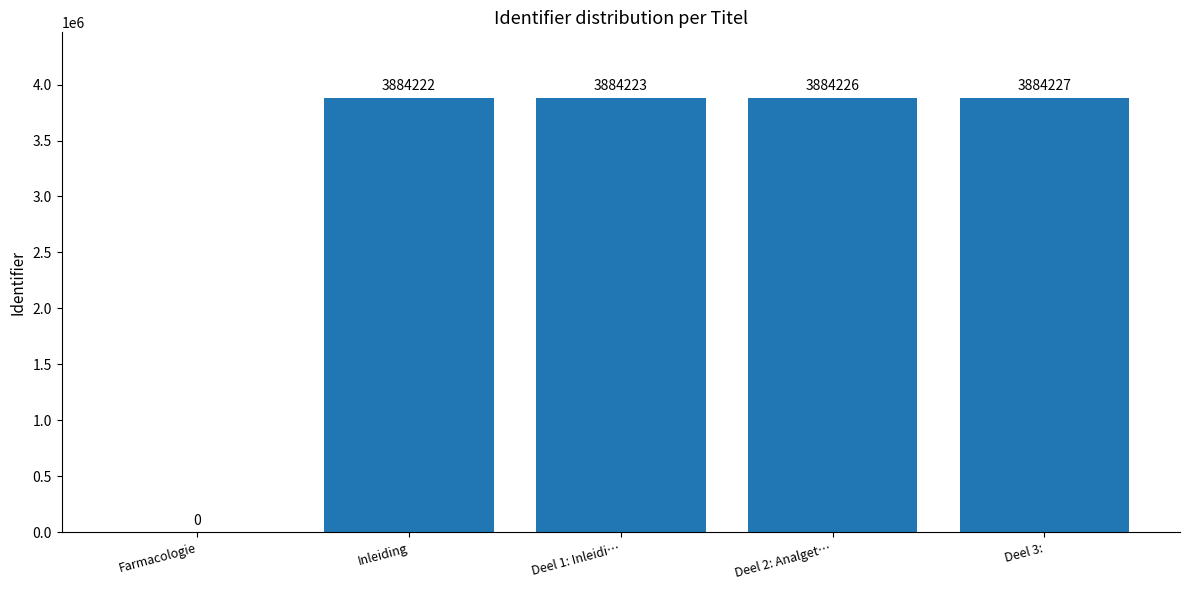

Between Farmacologie and Deel 2: Analget…, which is larger?

Deel 2: Analget…